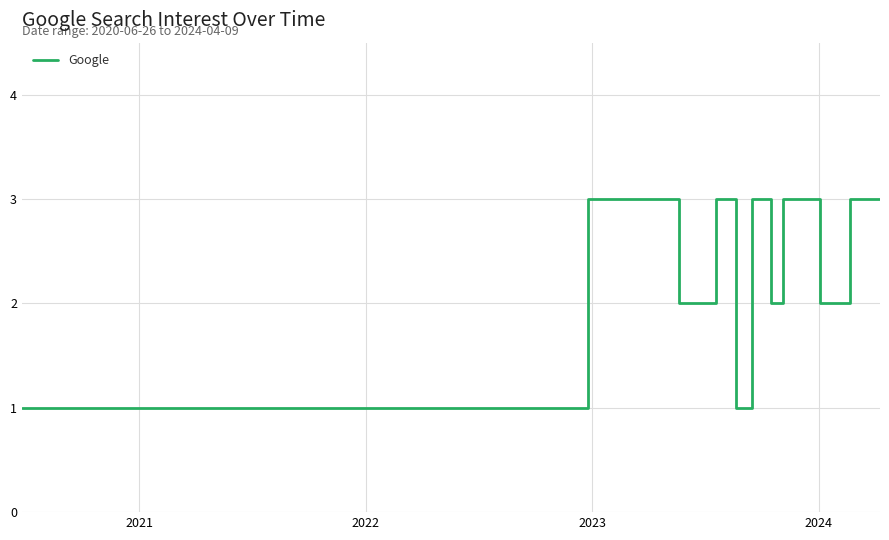

What is the maximum value shown in the chart?

3